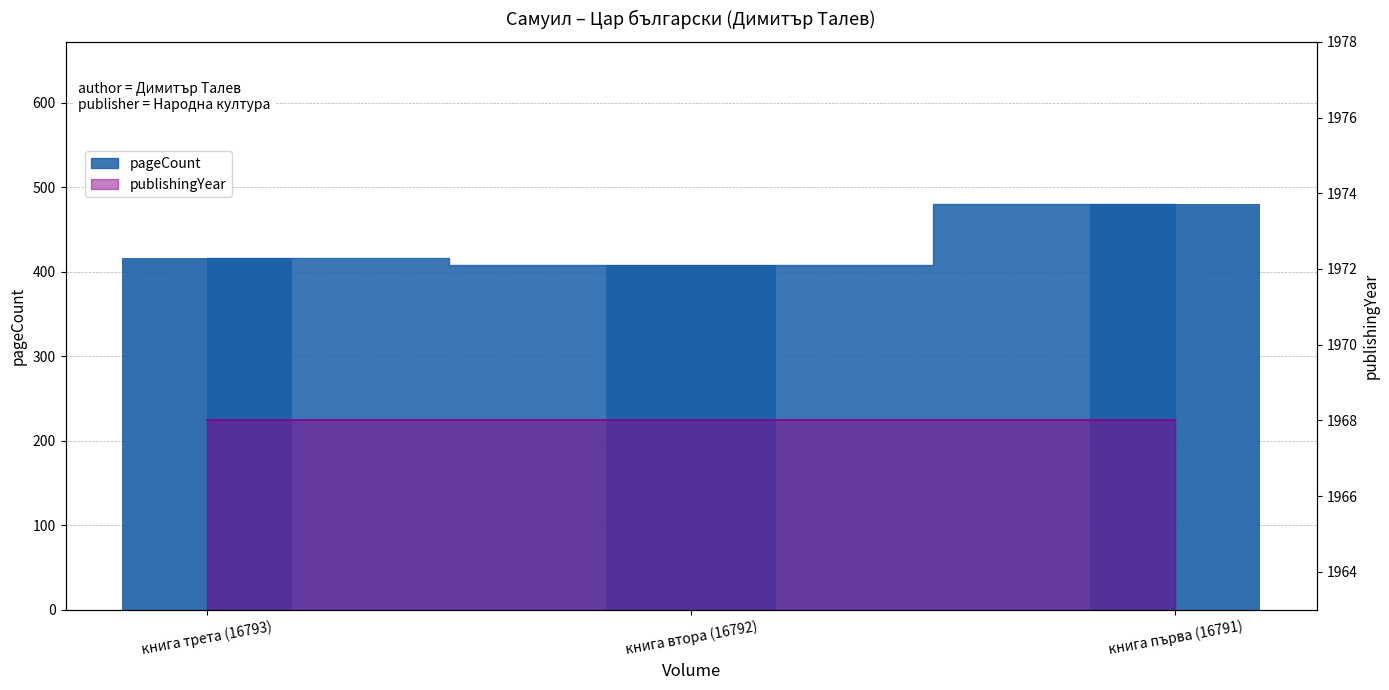

What is the sum of the values at книга първа (16791) and книга трета (16793)?

896